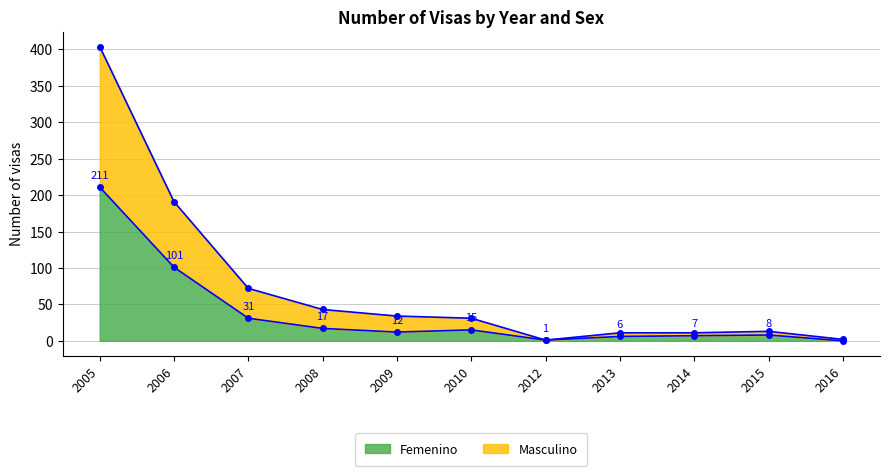

Does the chart have visible grid lines?

Yes